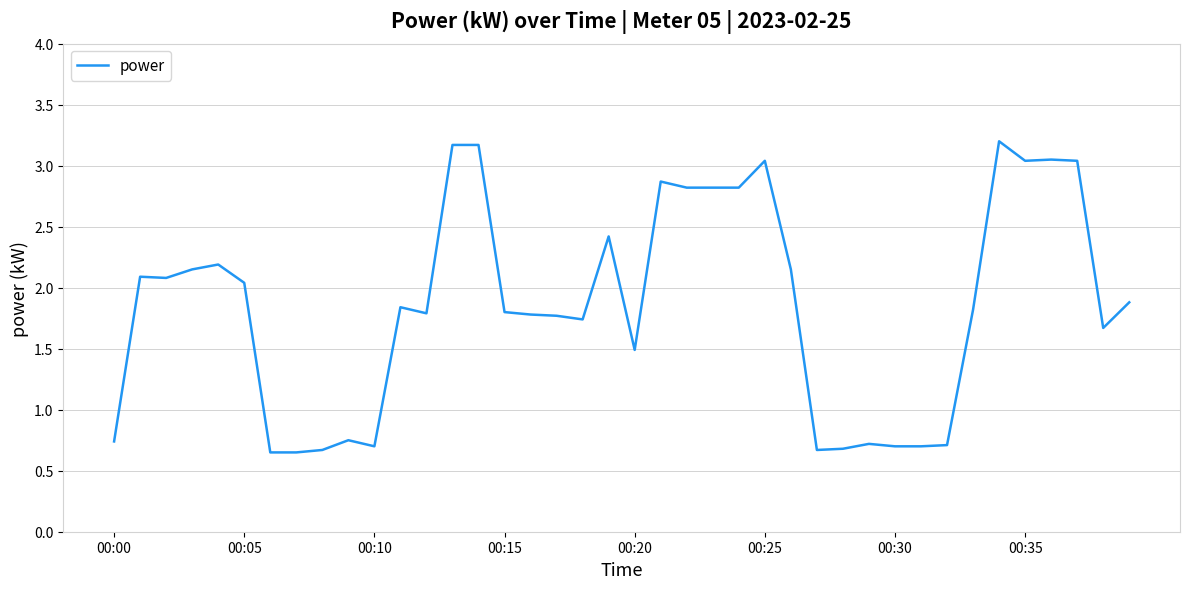

Does the chart have visible grid lines?

Yes